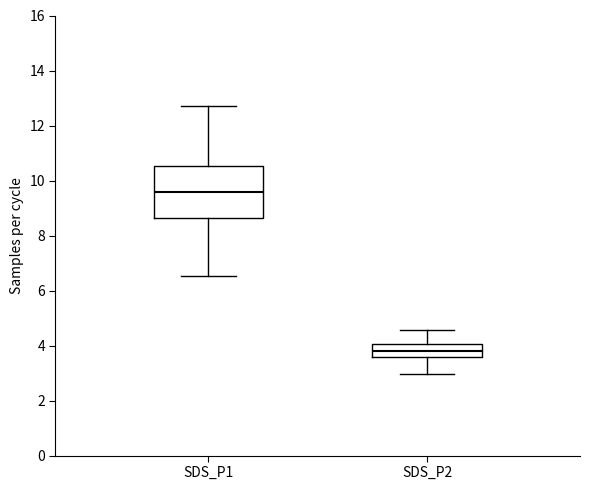

Which box is the tallest, from its lower edge to its upper edge?

SDS_P1